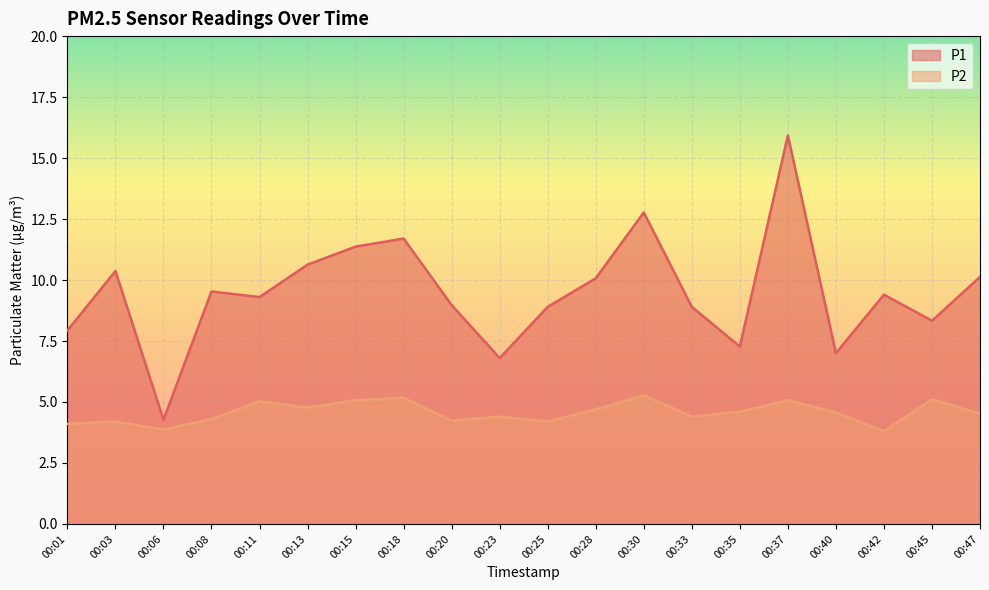

What is the difference between the maximum and minimum values in the P1 series?

11.7